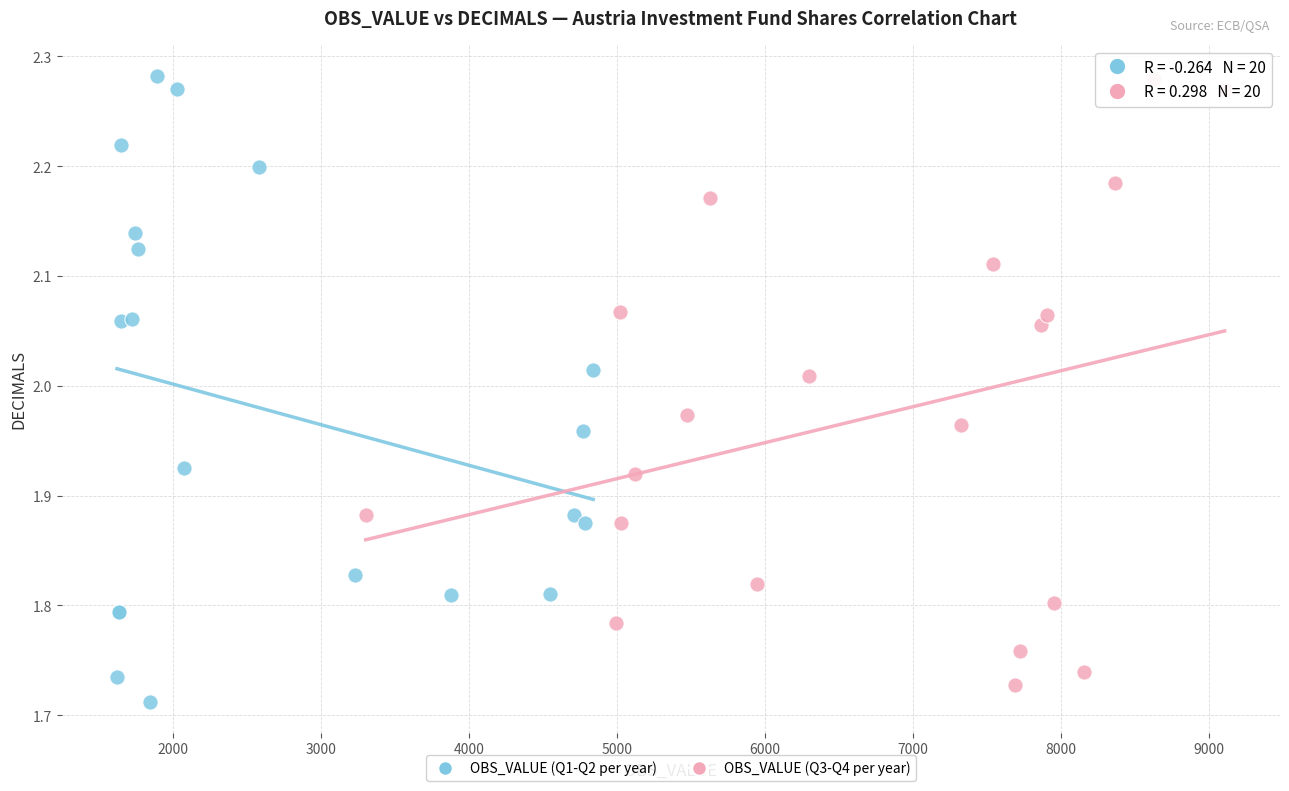

Which series reaches the minimum Y coordinate?

OBS_VALUE (Q1-Q2 per year)